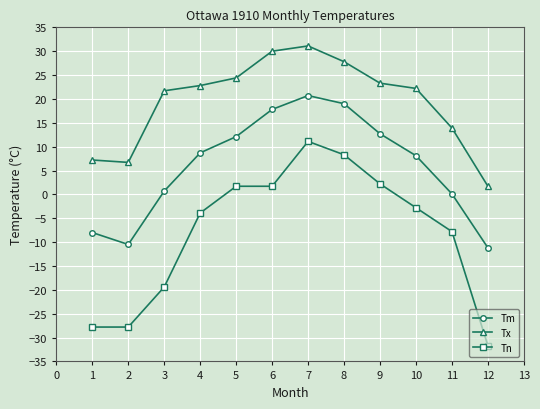

Is it true that Tm equals 20.7 at 7?

True